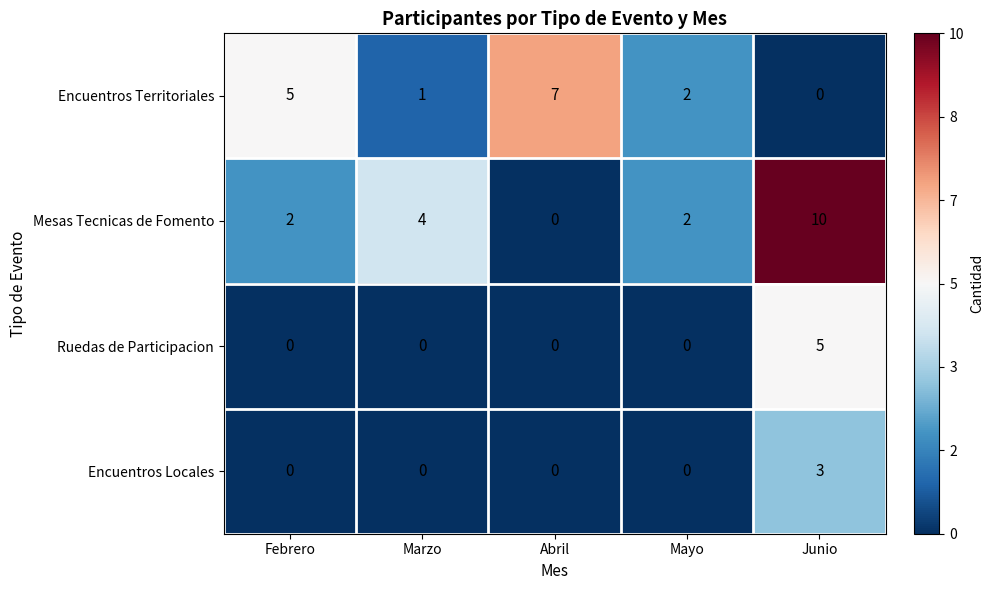

What is the sum of all Encuentros Locales values?

3